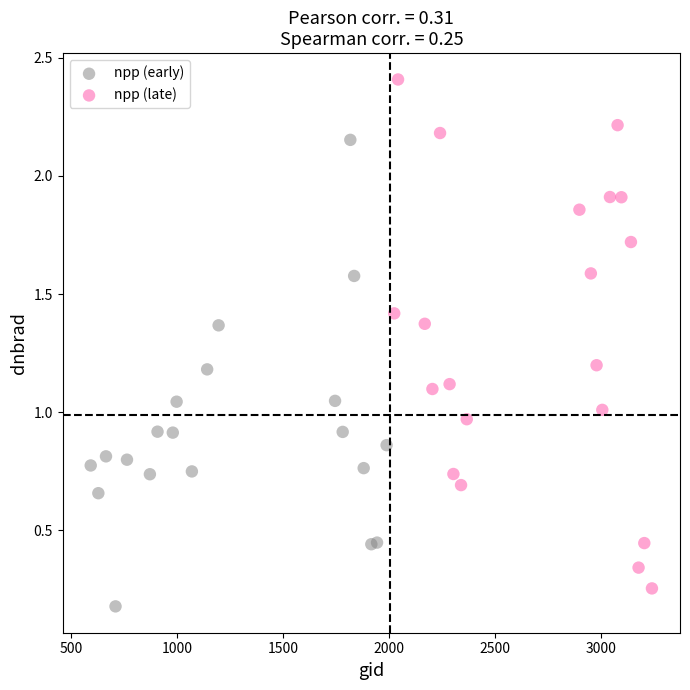

Which series contains the highest Y value?

npp (late)